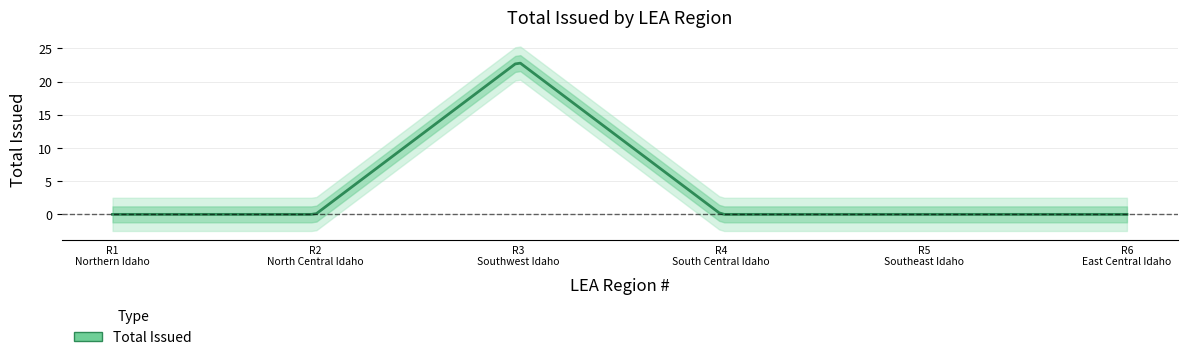

The value at 4 is 0. True or false?

True